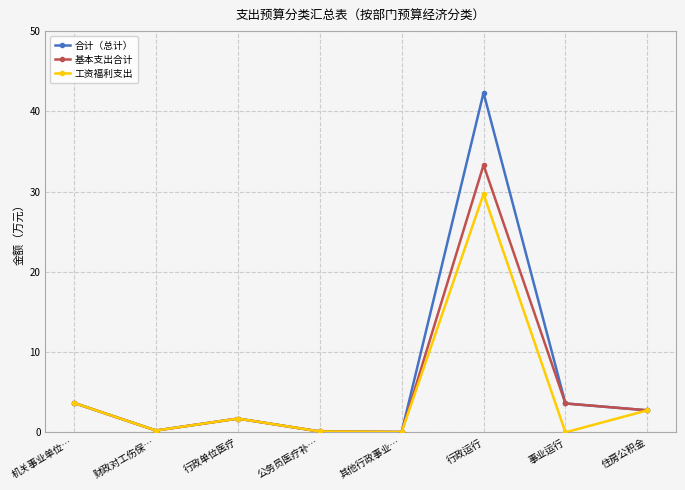

What is the label of the 4th point from the left?

公务员医疗补…